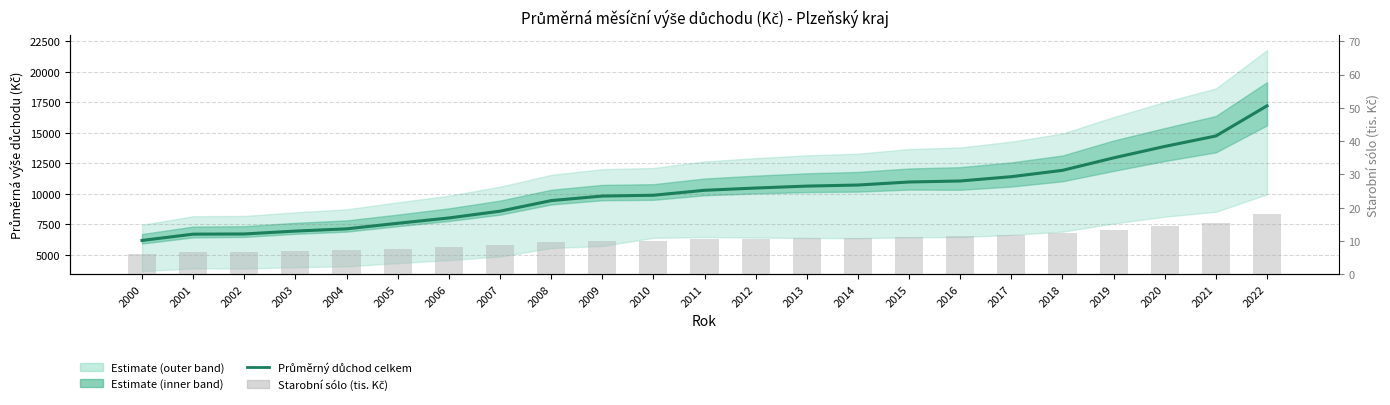

At which category is the sum across all series the highest?

2022